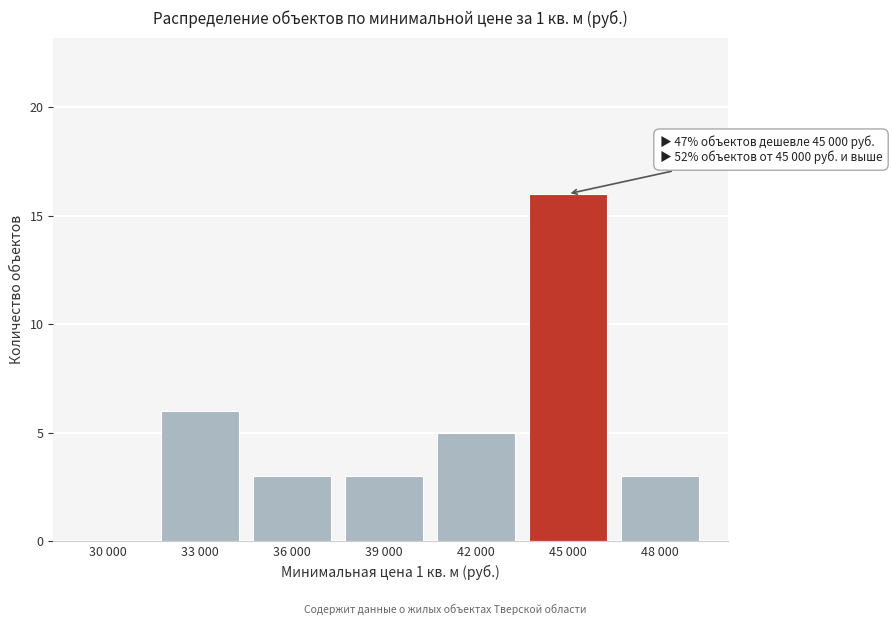

Reading left to right, what are all the values shown in this chart?

30 000=0	33 000=6	36 000=3	39 000=3	42 000=5	45 000=16	48 000=3